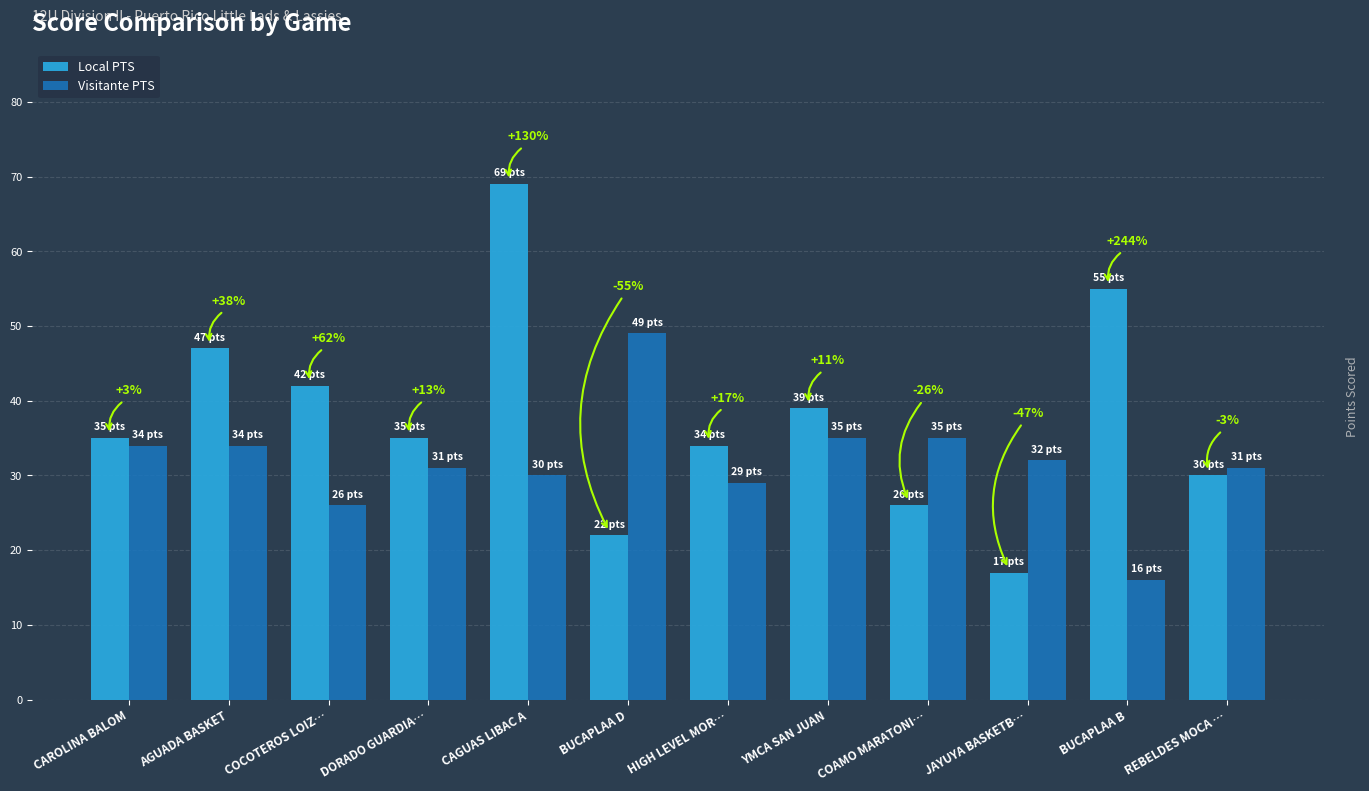

What are all the series names shown in the legend?

Local PTS, Visitante PTS